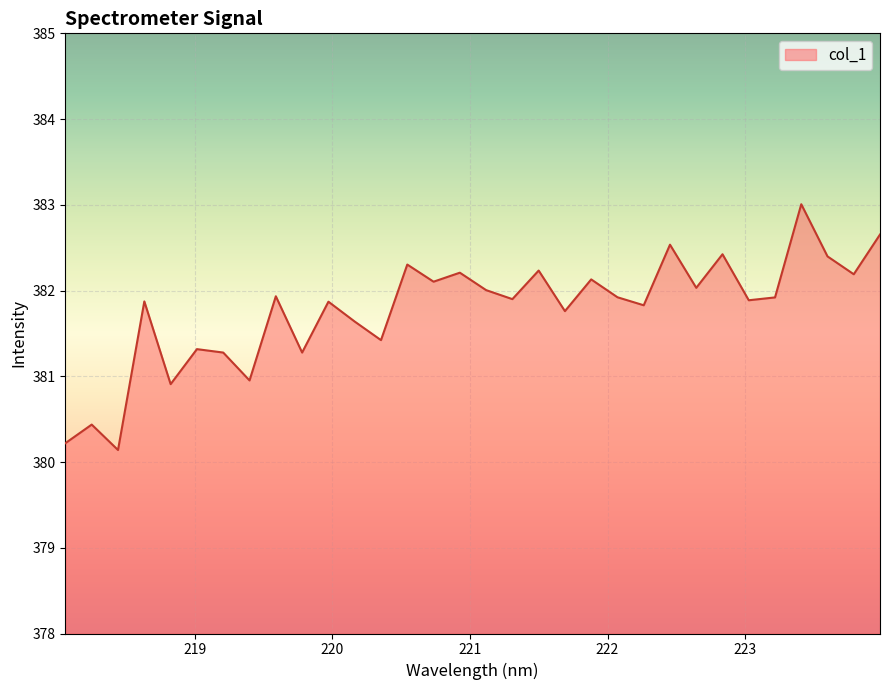

What is the difference between the maximum and minimum values?

2.9